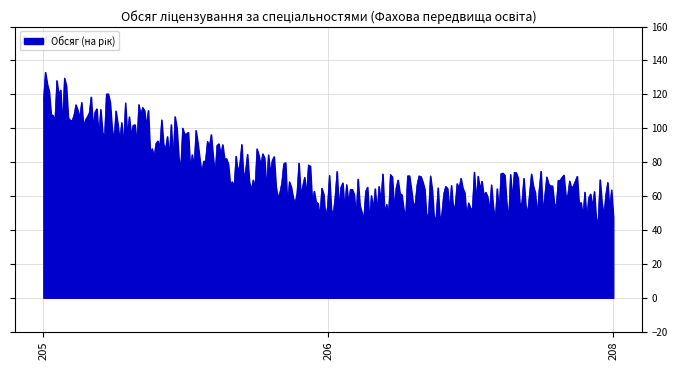

What is the greatest value displayed?

133.1